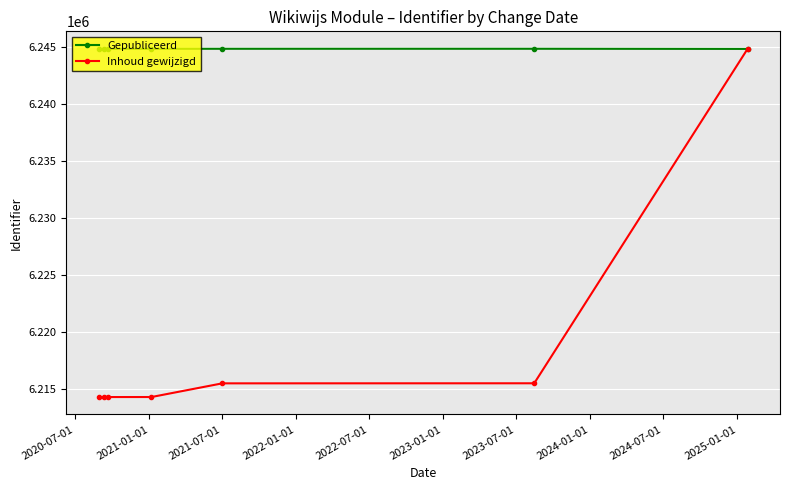

In Gepubliceerd, how many points are higher than both neighbors (excluding endpoints)?

1